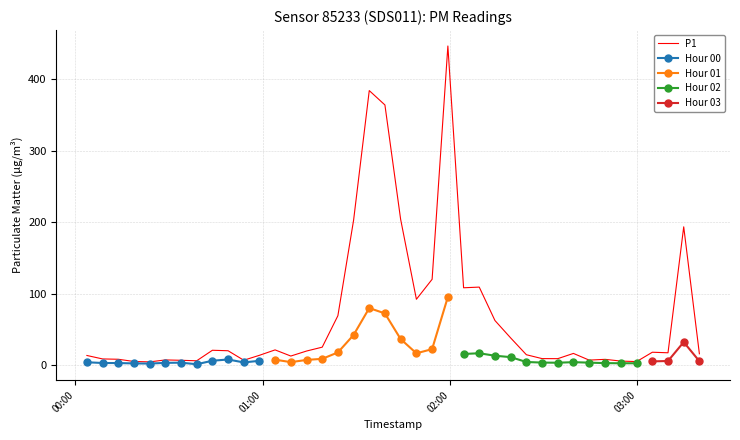

What is the maximum value for P1?

446.4